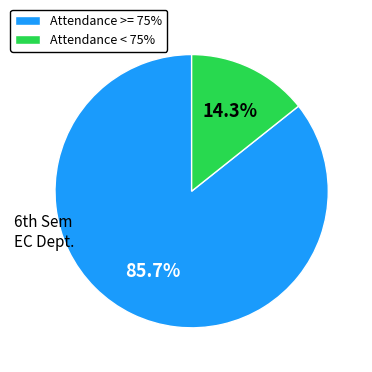

Is there any slice that represents more than half of the pie?

Yes